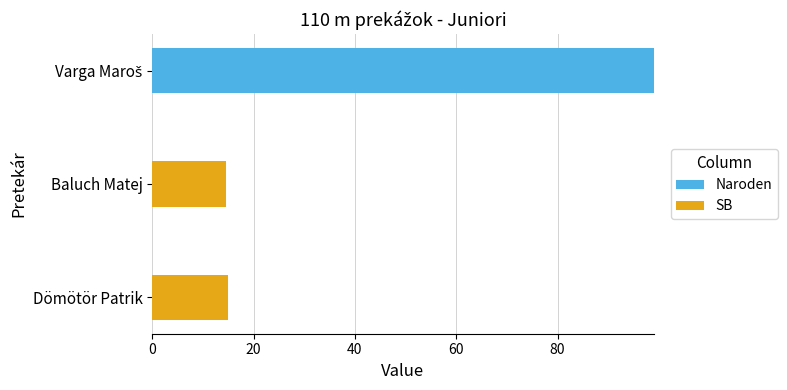

What is the total value across all series at Dömötör Patrik?

14.9